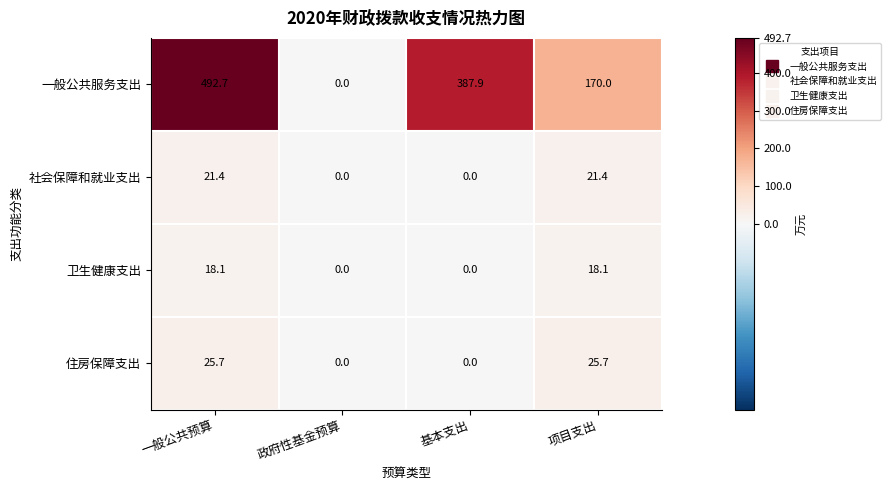

Is it true that 一般公共服务支出 equals 170.0 at 项目支出?

True